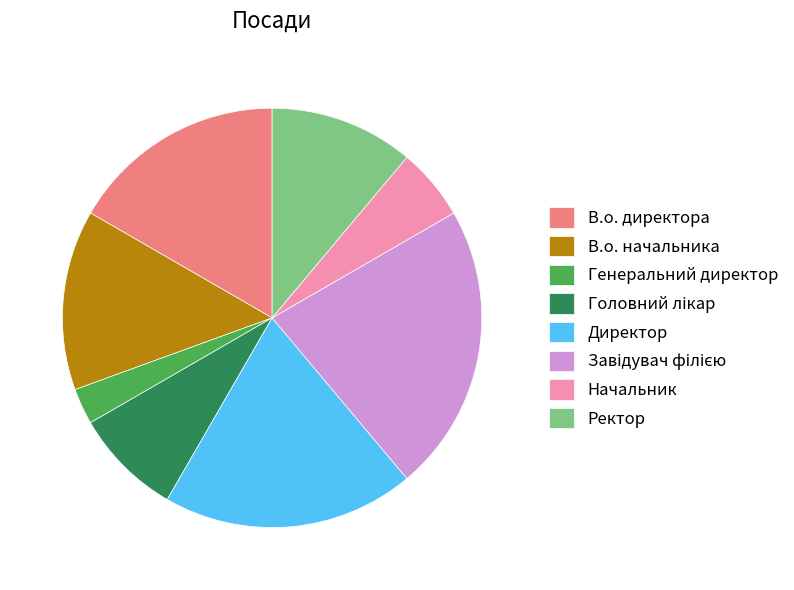

Which slice is the smallest?

Генеральний директор